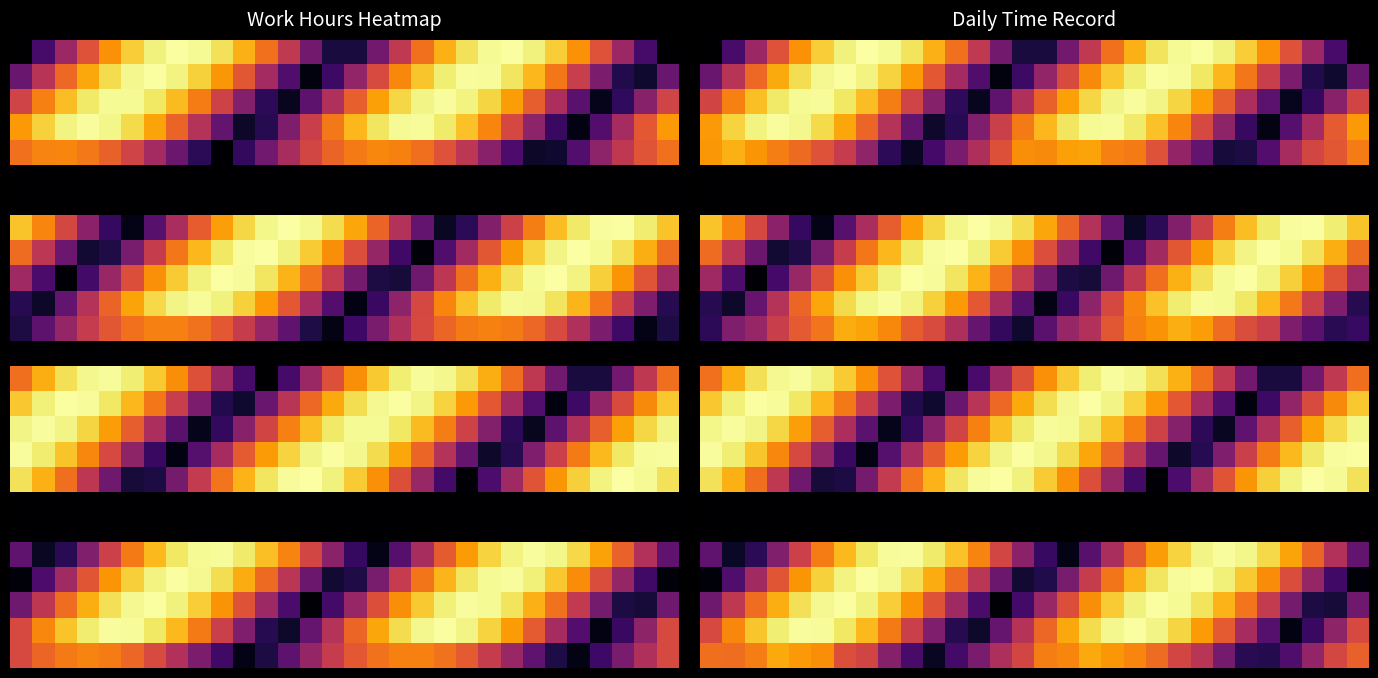

What is the difference between the highest and lowest values at 26?

1.0